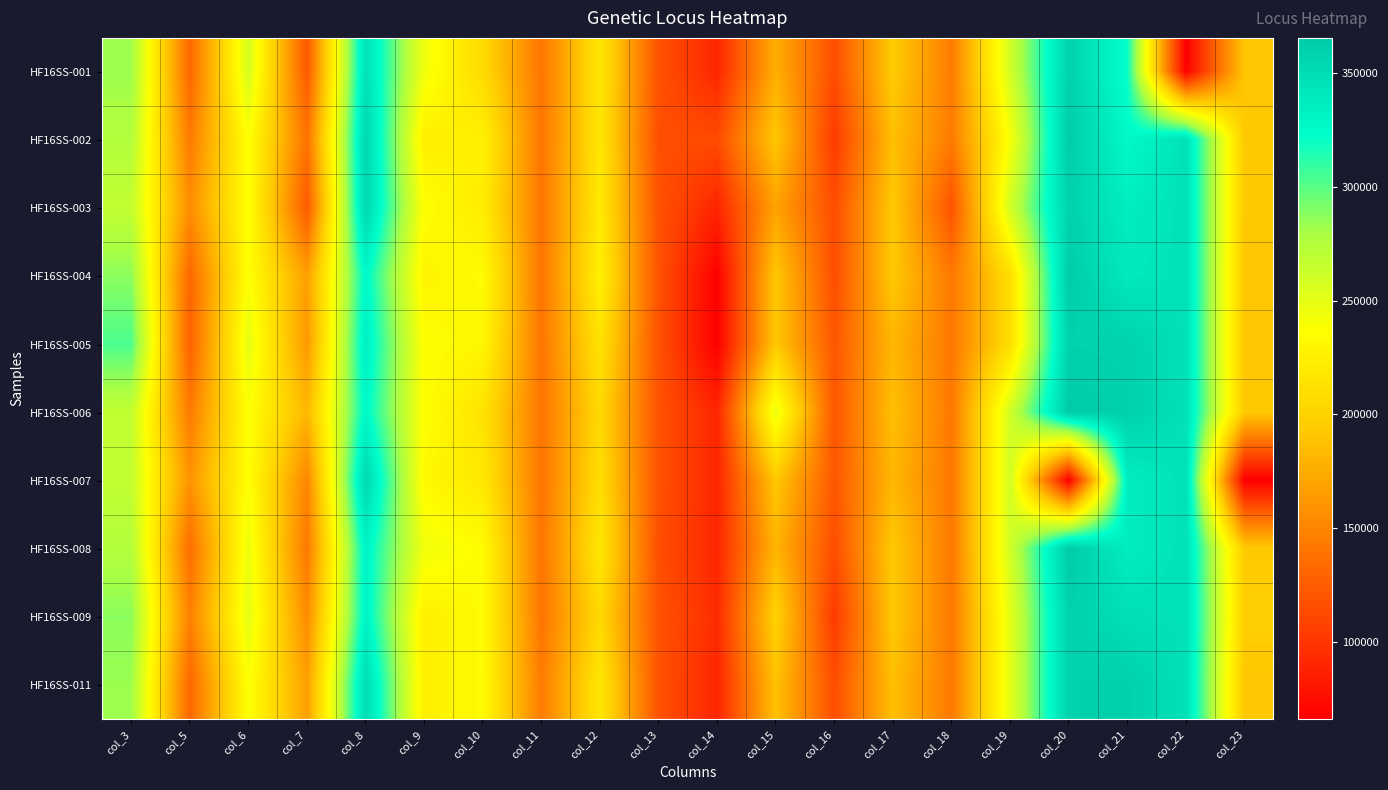

At how many categories does at least one series exceed 257774?

7